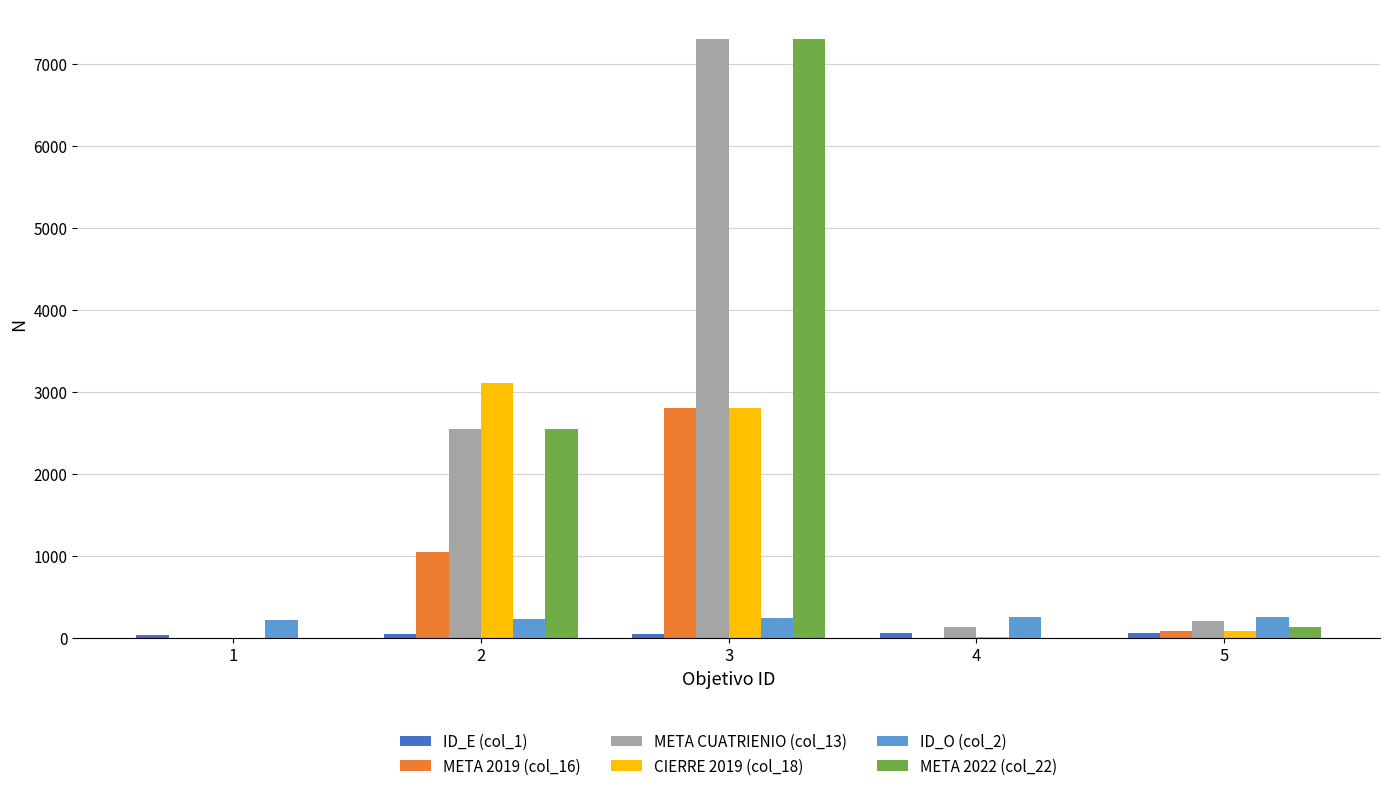

At which category is the sum across all series the highest?

3